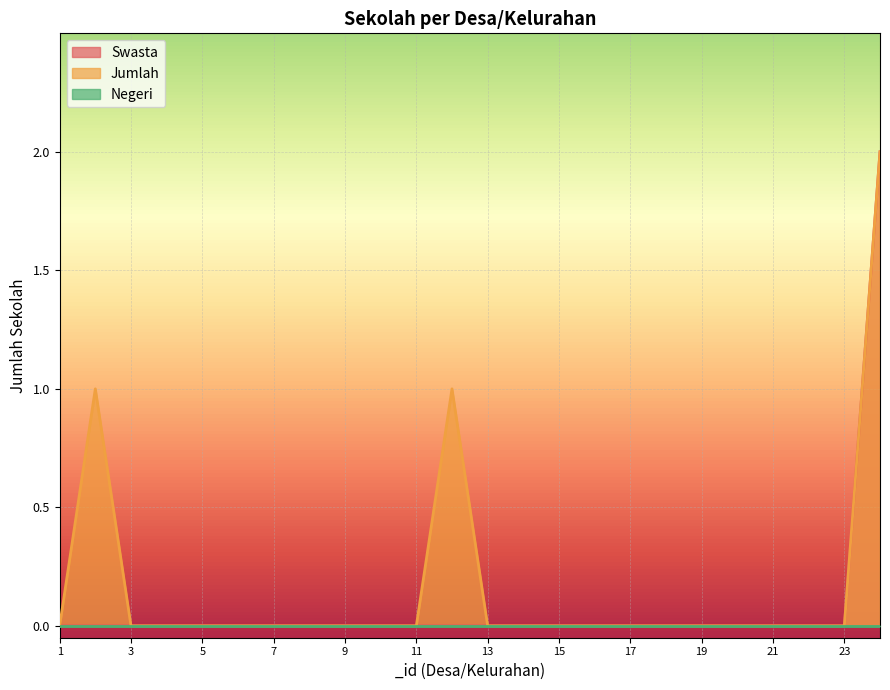

The value of Jumlah at 9 is 0. True or false?

True